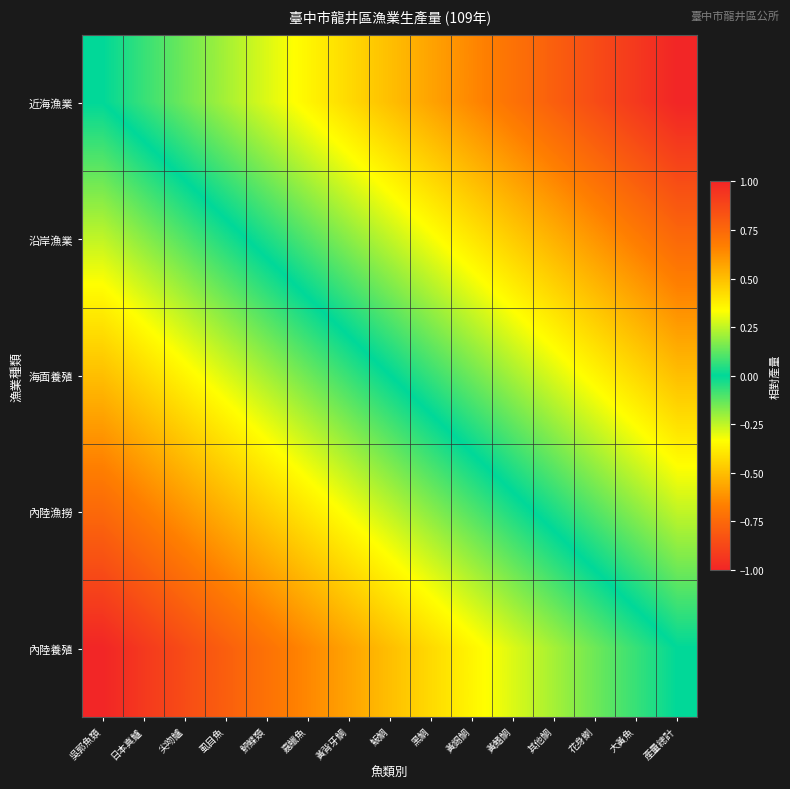

What is the spread (max minus min) of values at 黑鯛?

1.0